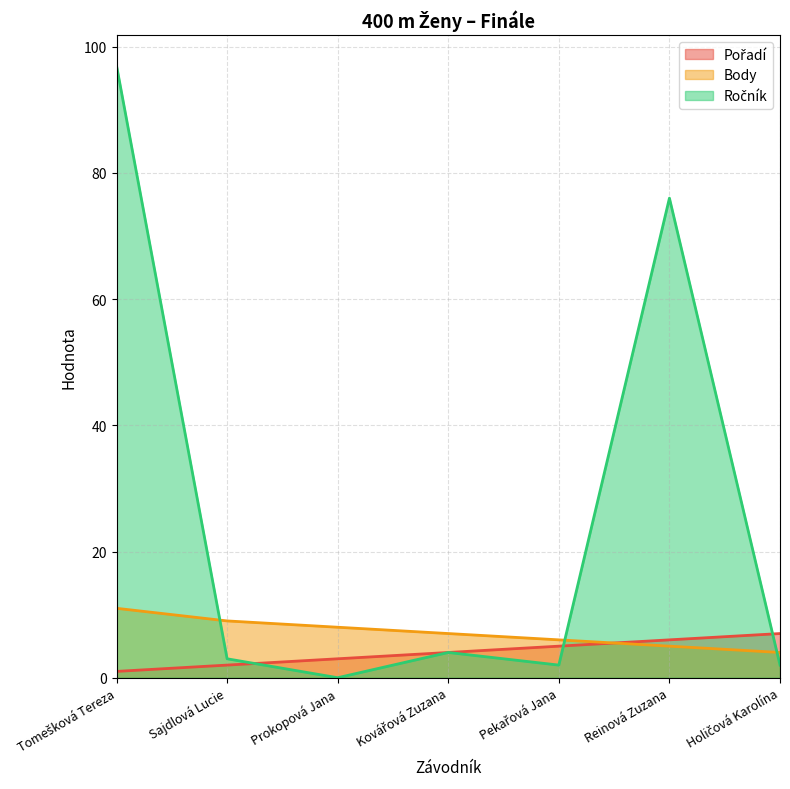

Which series has the largest total across all categories?

Ročník